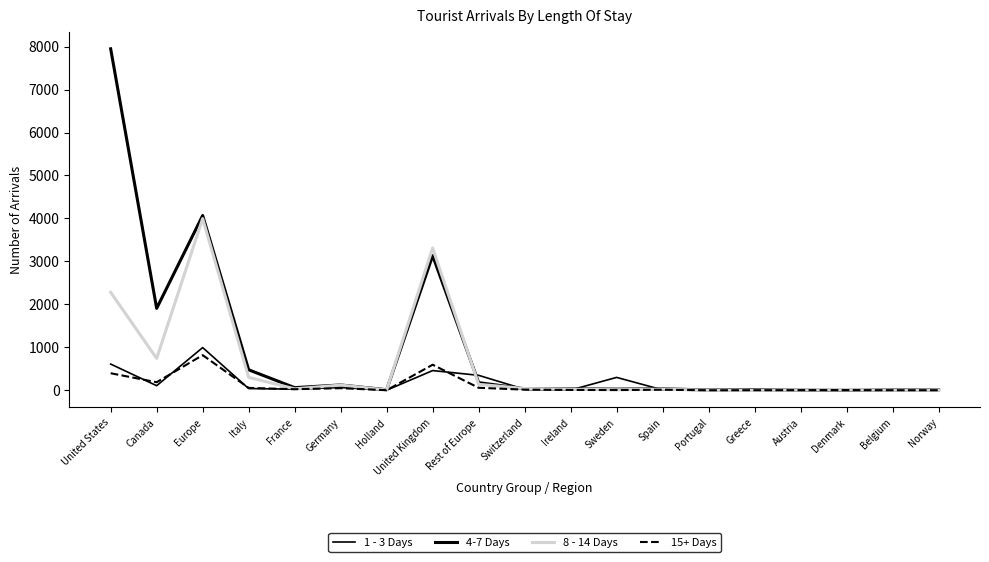

The value of 1 - 3 Days at Canada is 107. True or false?

True